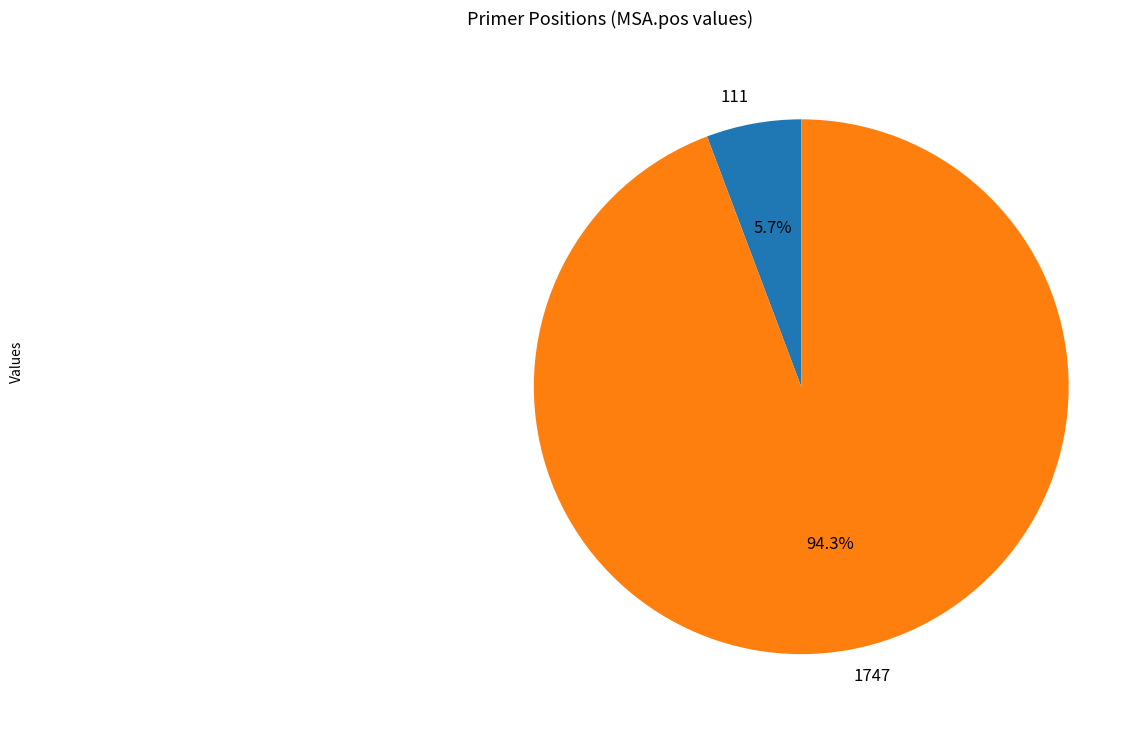

What portion of the pie excludes 1747?

5.7%